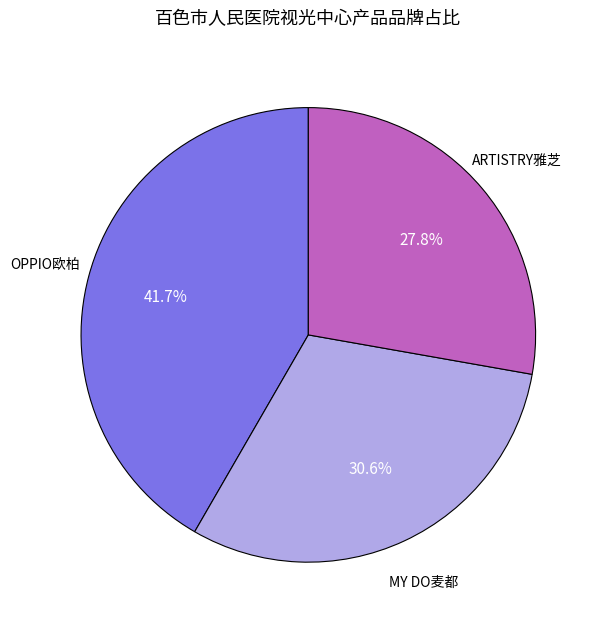

Is there any slice that represents more than half of the pie?

No